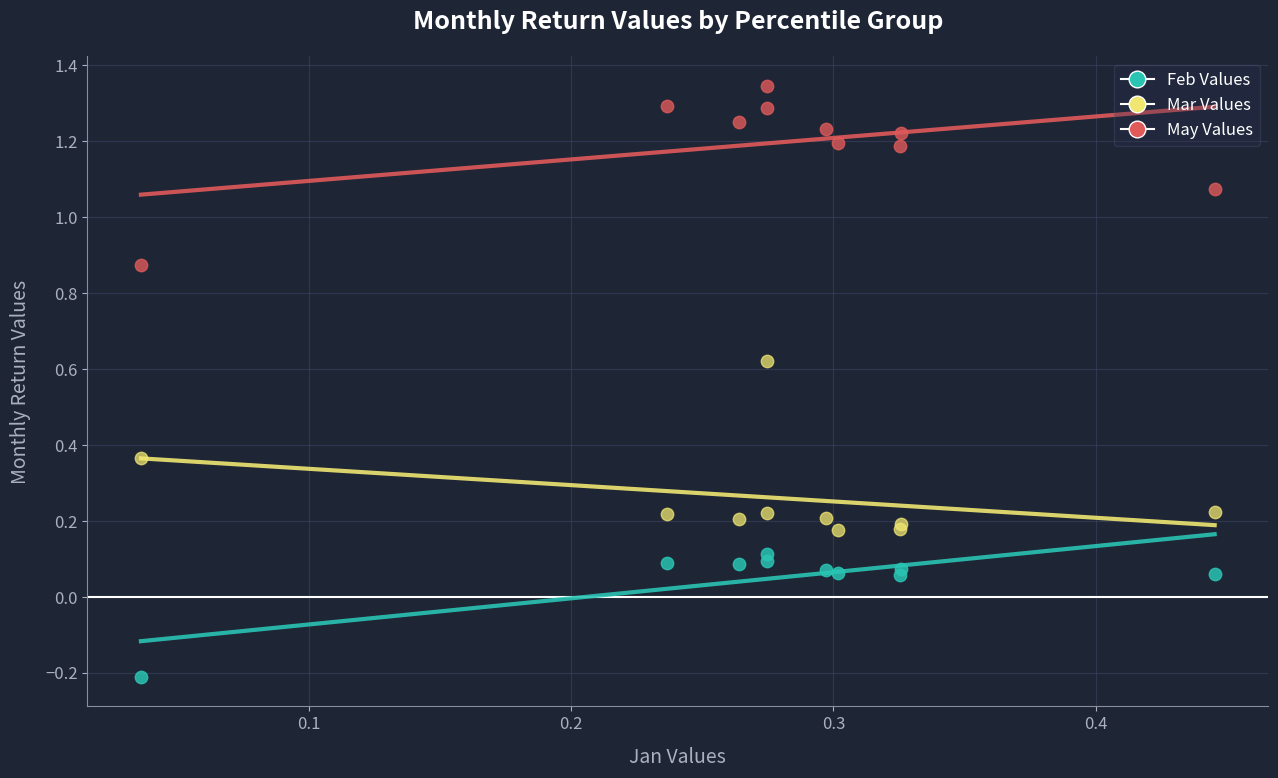

Which series has the largest Y range (max minus min)?

May Values